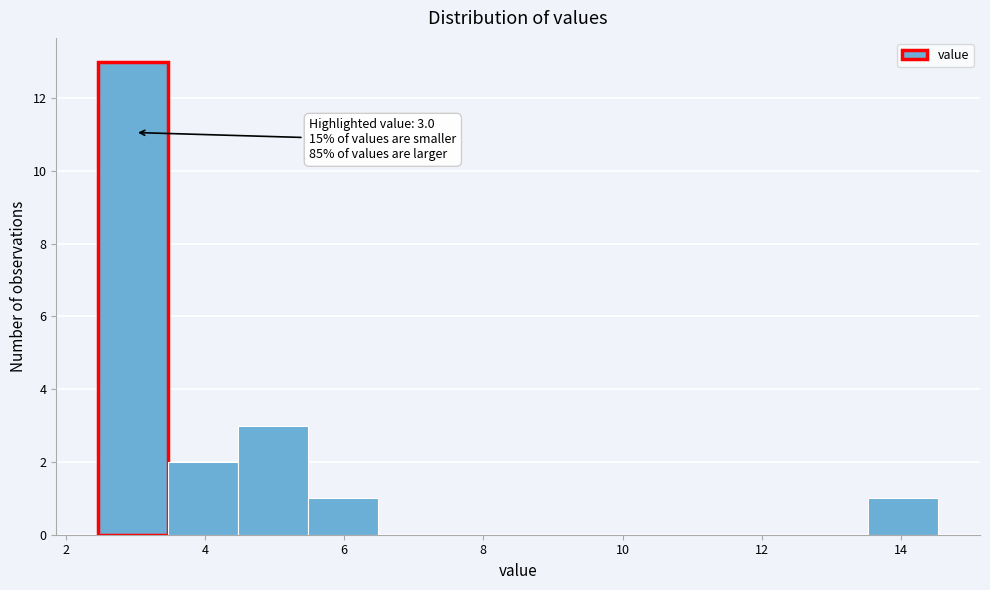

Which range on the x-axis has the tallest bar?

2.4 to 3.4